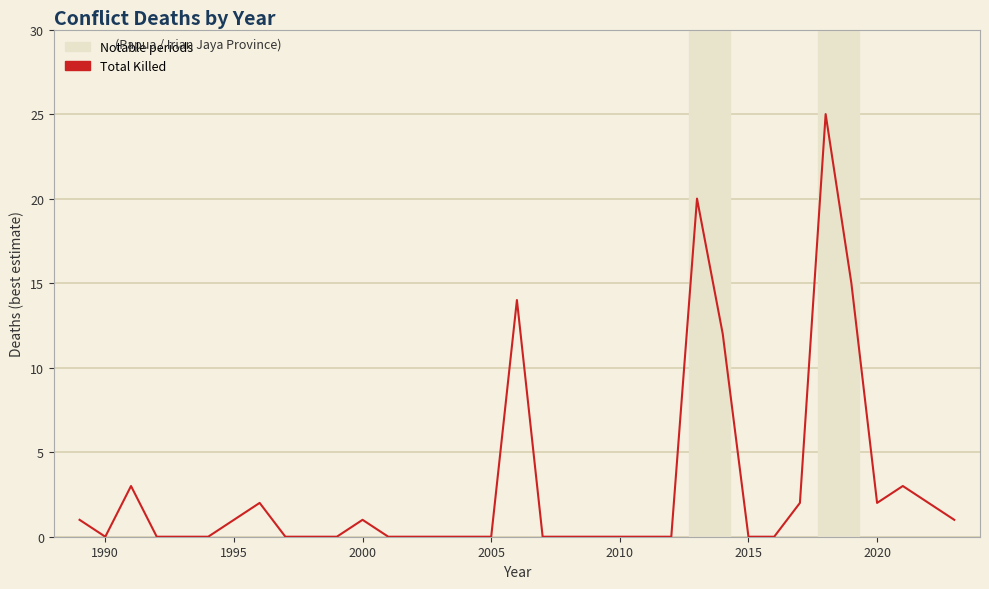

What is the maximum value shown in the chart?

25